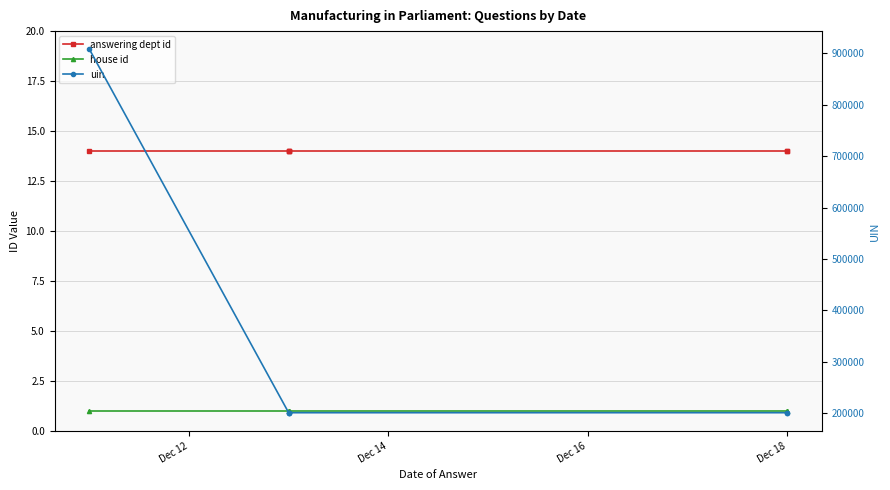

True or false: uin and house id intersect in this chart.

False